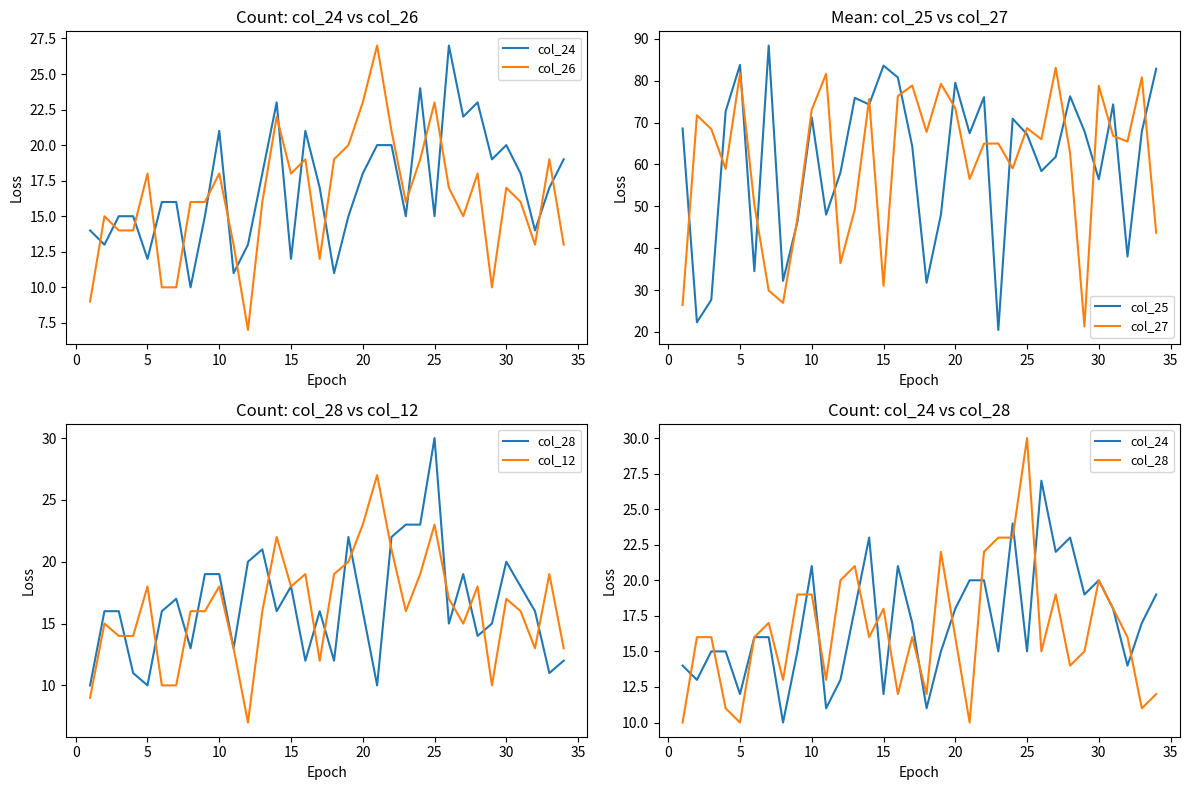

How many data points in col_26 are above 16?

16